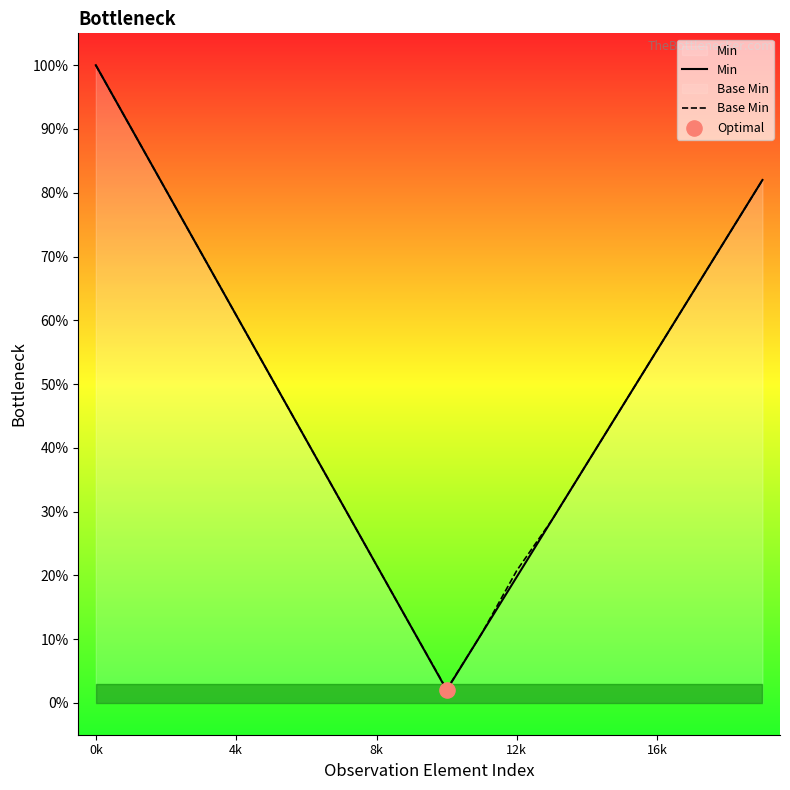

Which series contains the highest Y value?

Min